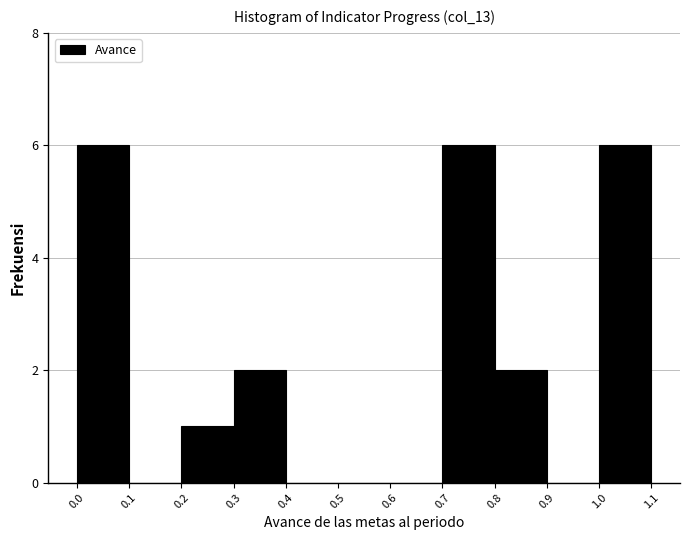

Reading left to right, transcribe this chart: for each bar, give the range it covers on the x-axis and its height. The values are not printed on the chart, so give them approximately, as read against the axis.

0.0 to 0.1: 6
0.1 to 0.2: 0
0.2 to 0.3: 1
0.3 to 0.4: 2
0.4 to 0.5: 0
0.5 to 0.6: 0
0.6 to 0.7: 0
0.7 to 0.8: 6
0.8 to 0.9: 2
0.9 to 1.0: 0
1.0 to 1.1: 6